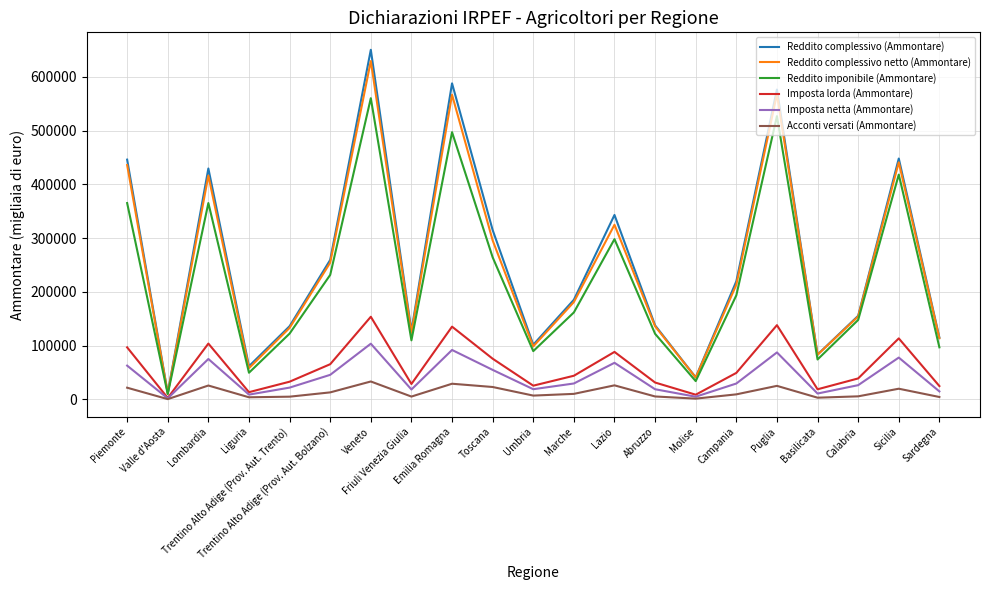

True or false: Reddito complessivo netto (Ammontare) and Acconti versati (Ammontare) cross at least once.

False